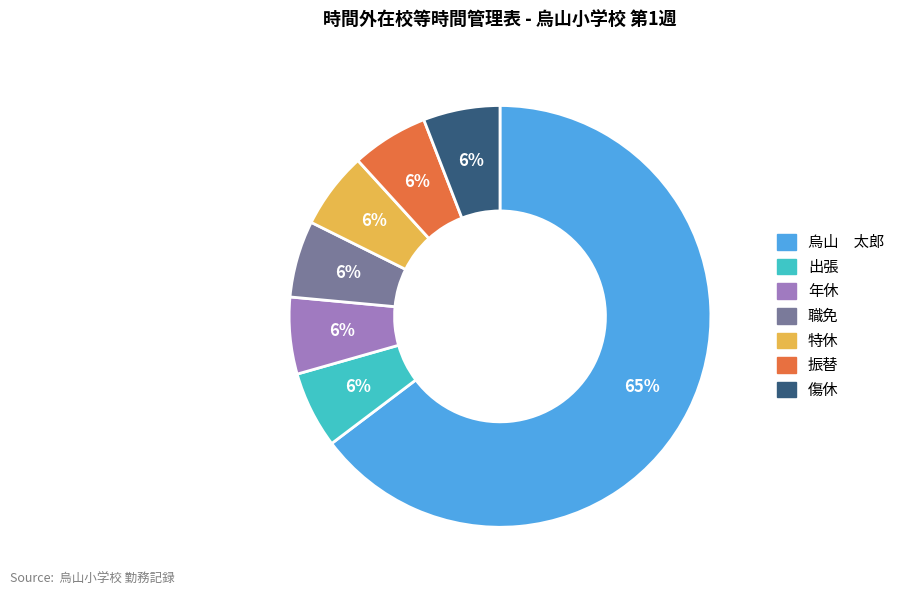

To the nearest percent, what portion does 特休 represent?

6%